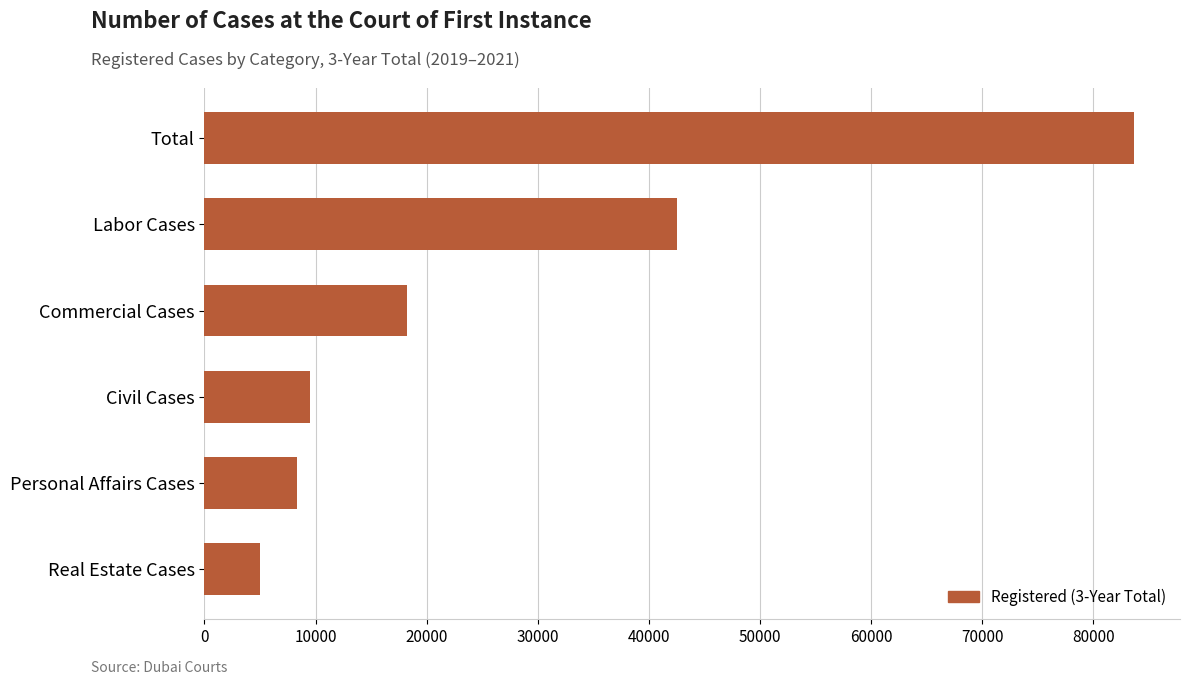

Reading top to bottom, list all the values displayed in this chart.

Total=83638	Labor Cases=42582	Commercial Cases=18276	Civil Cases=9491	Personal Affairs Cases=8314	Real Estate Cases=4975